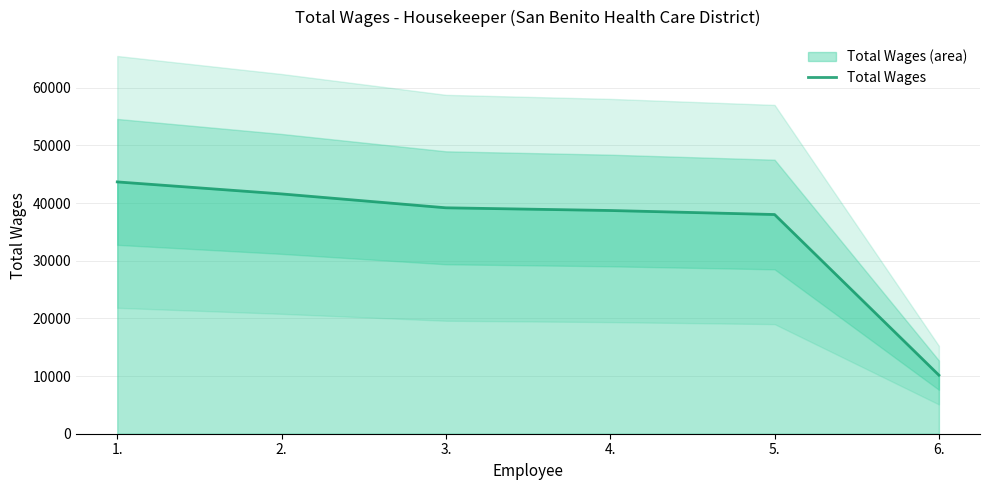

What is the greatest value displayed?

43680